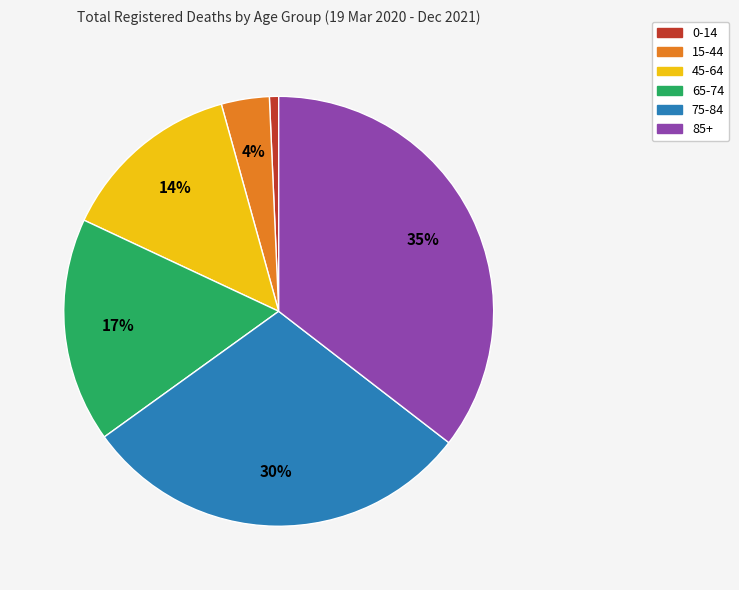

Which has a higher value, 75-84 or 65-74?

75-84